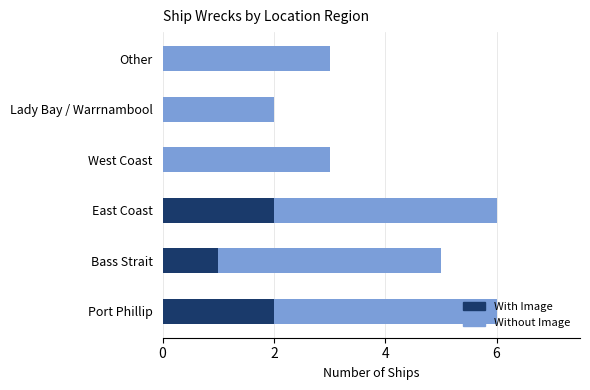

What is the total value across all series at Bass Strait?

5